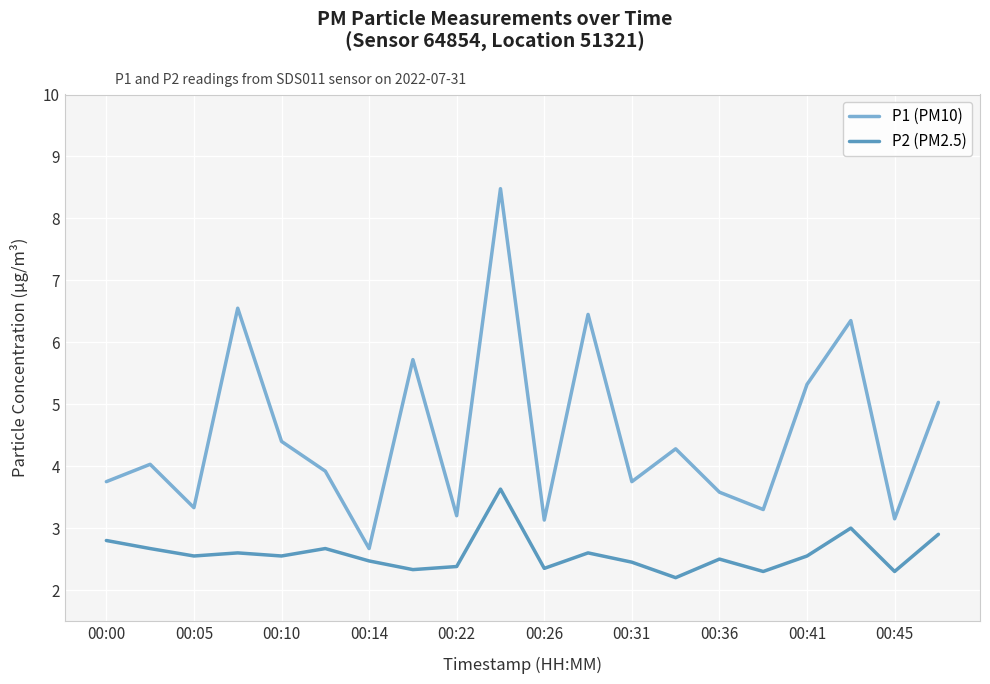

List the series in order of their overall mean, lowest first.

P2 (PM2.5), P1 (PM10)